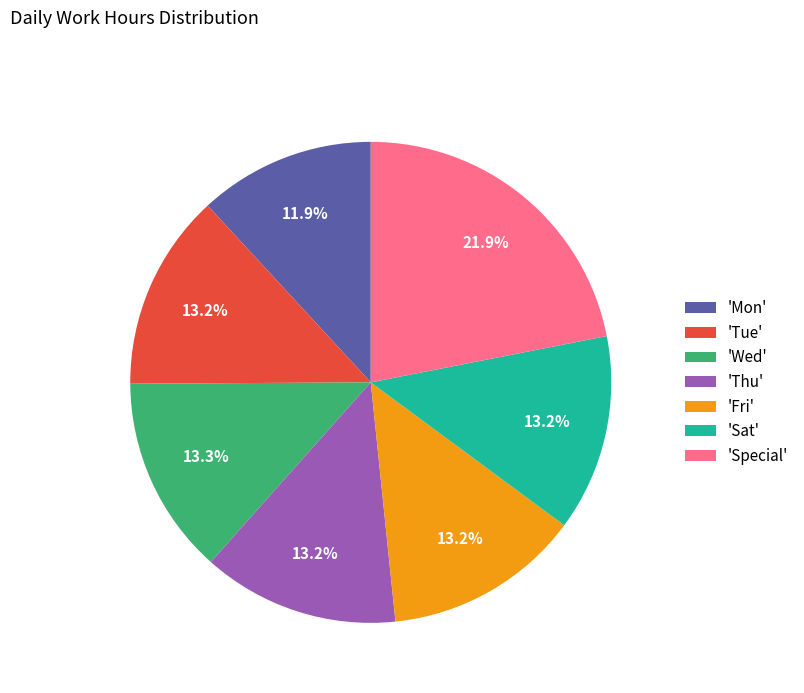

Does 'Thu' account for over 50% of the chart?

No